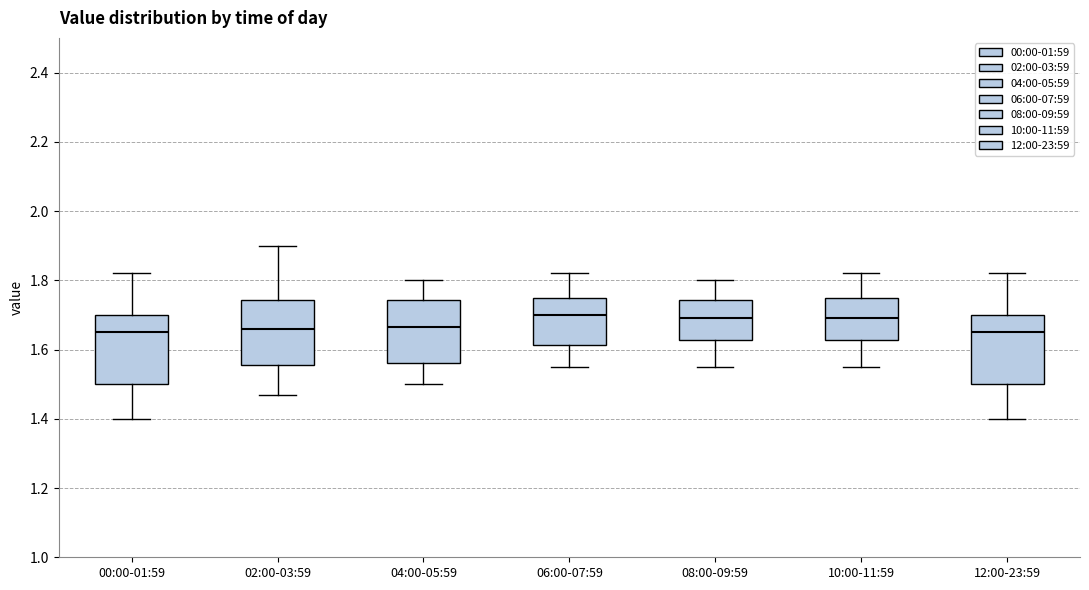

Where does the median line of the box for 00:00-01:59 sit on the y-axis? The values are not printed on the chart, so give them approximately, as read against the axis.

1.66